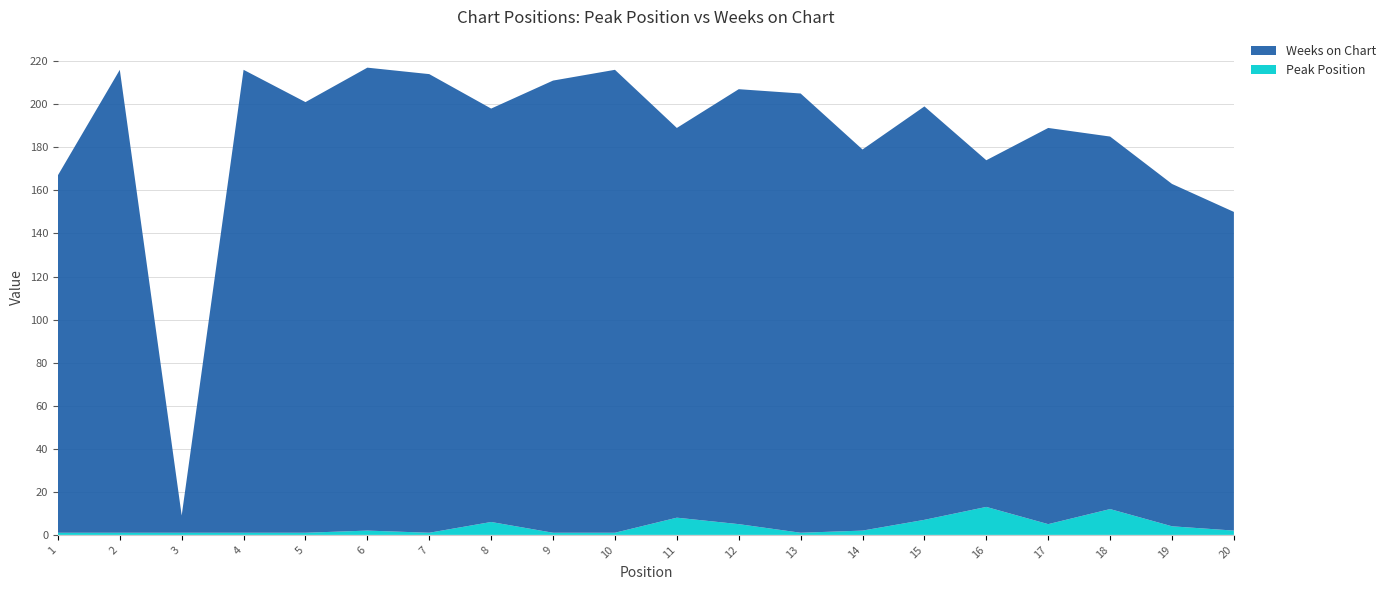

Reading left to right, what are all the values shown in this chart?

Peak Position: 1=1	2=1	3=1	4=1	5=1	6=2	7=1	8=6	9=1	10=1	11=8	12=5	13=1	14=2	15=7	16=13	17=5	18=12	19=4	20=2
Weeks on Chart: 1=166	2=215	3=8	4=215	5=200	6=215	7=213	8=192	9=210	10=215	11=181	12=202	13=204	14=177	15=192	16=161	17=184	18=173	19=159	20=148